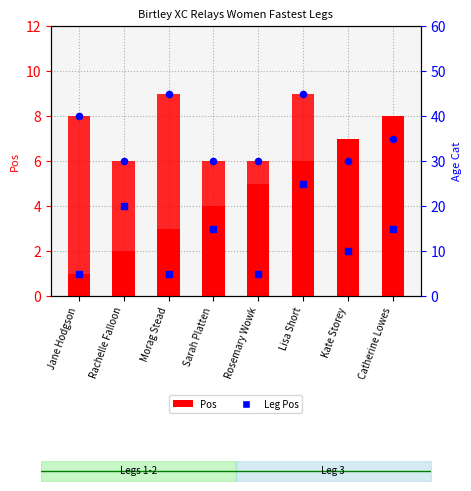

Which series has the largest total across all categories?

Age Cat